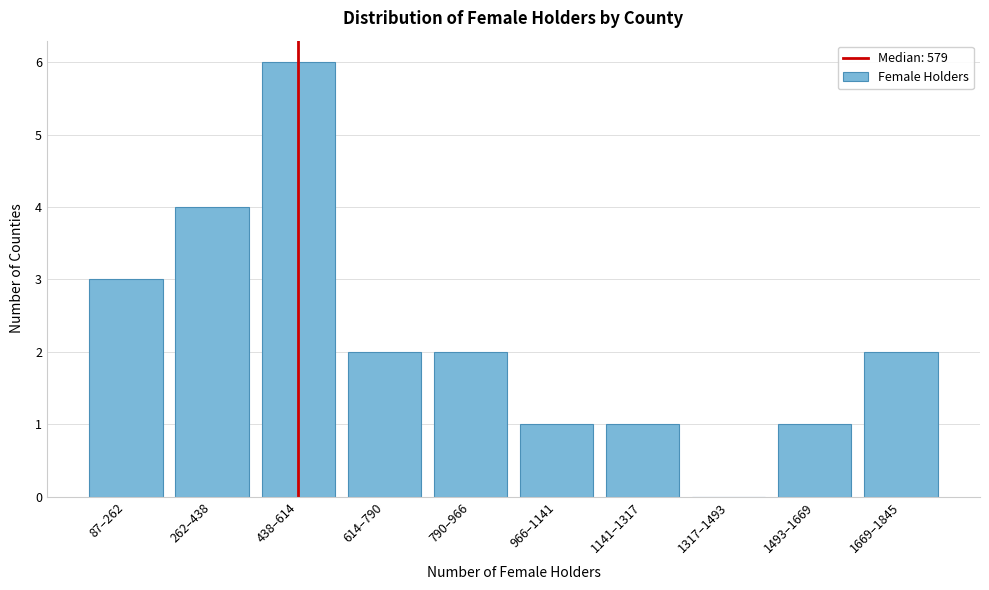

Reading left to right, transcribe all the data shown in this chart.

87–262=3	262–438=4	438–614=6	614–790=2	790–966=2	966–1141=1	1141–1317=1	1317–1493=0	1493–1669=1	1669–1845=2